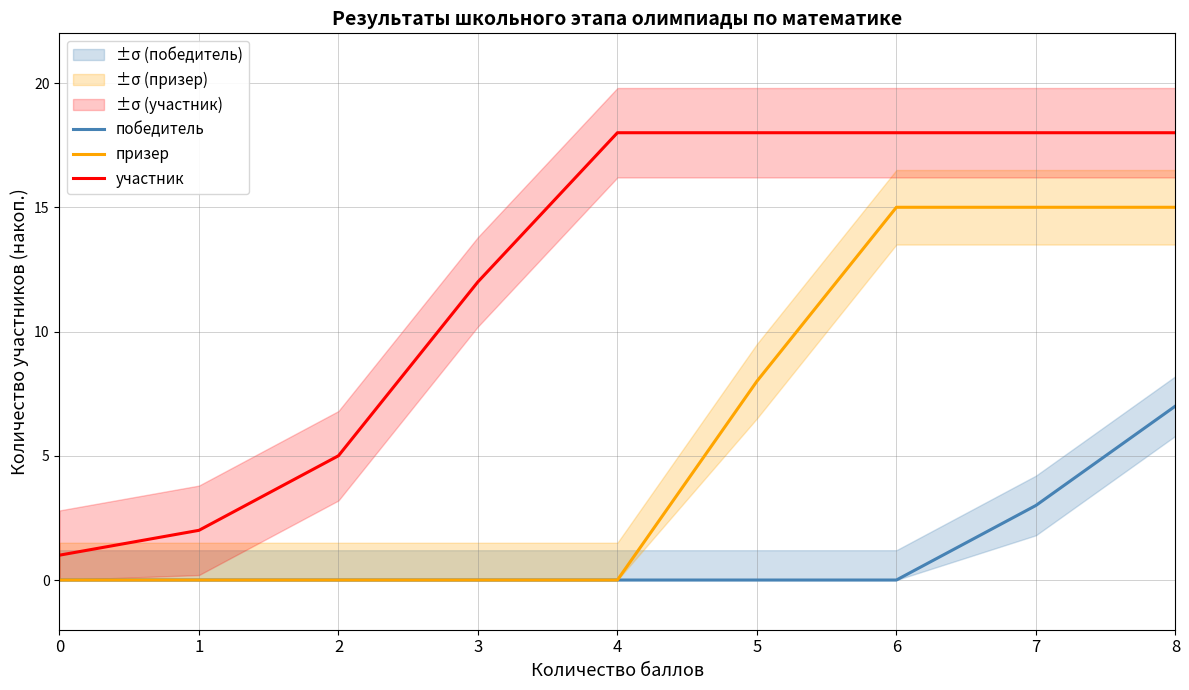

Rank the series by their average value, from highest to lowest.

участник, призер, победитель